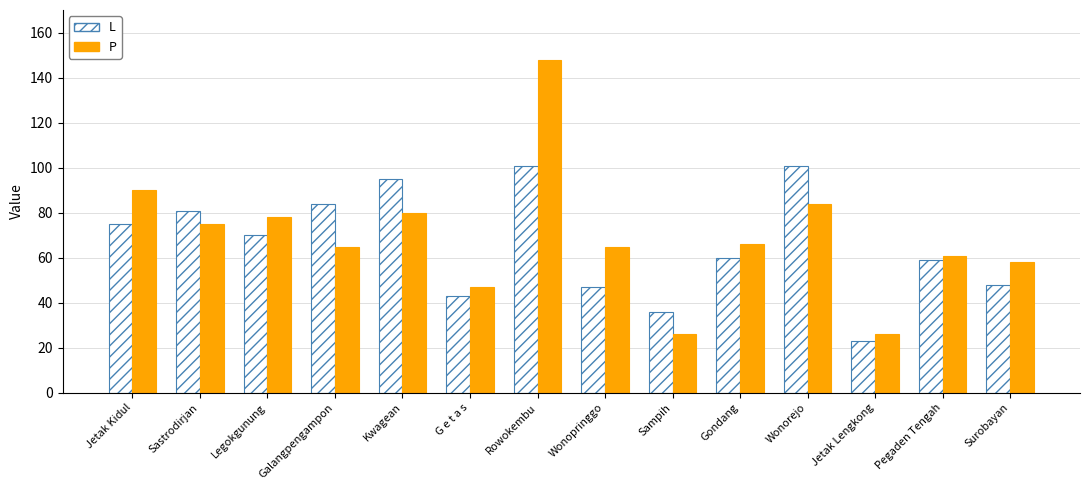

What is the average value of the P series?

69